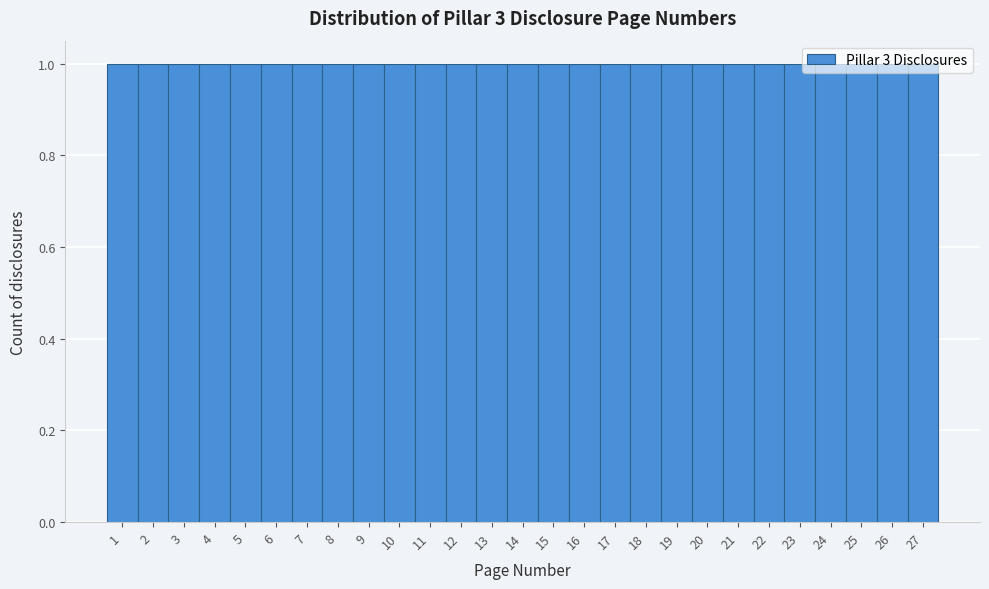

What is the height of the bar covering 8.5 to 9.5 on the x-axis? The values are not printed on the chart, so give them approximately, as read against the axis.

1